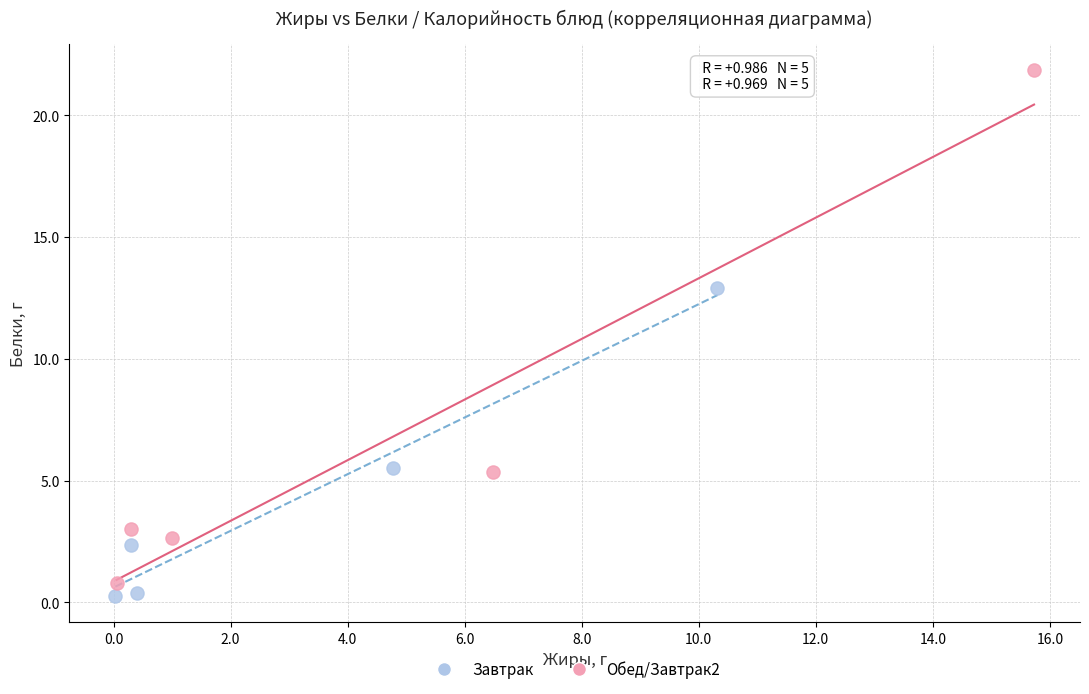

Which series contains the highest Y value?

Обед/Завтрак2